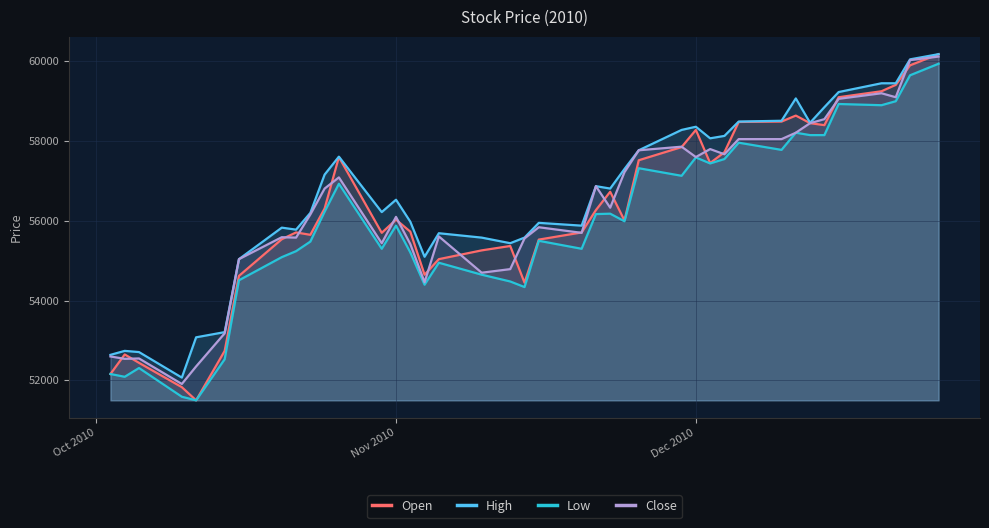

Reading left to right, transcribe all the data shown in this chart.

Open: 52160	52650	52440	51830	51500	52740	54620	55540	55710	55650	56310	57600	55700	56030	55730	54650	55040	55260	55370	54450	55530	55710	56270	56730	56010	57520	57850	58280	57450	57720	58480	58490	58640	58450	58400	59100	59250	59410	59900	60180
High: 52640	52740	52710	52070	53080	53210	55040	55830	55780	56200	57160	57610	56220	56530	55980	55100	55690	55580	55440	55580	55950	55880	56870	56810	57300	57770	58280	58360	58070	58130	58490	58510	59070	58460	58850	59230	59450	59450	60050	60180
Low: 52160	52090	52310	51590	51500	52530	54510	55090	55240	55480	56230	56930	55300	55880	55210	54400	54950	54650	54480	54340	55500	55300	56170	56180	55990	57320	57130	57590	57440	57550	57960	57780	58210	58150	58150	58930	58900	59000	59650	59940
Close: 52600	52540	52550	51910	52350	53180	55040	55590	55580	56160	56810	57090	55440	56100	55420	54460	55610	54700	54790	55560	55840	55700	56870	56330	57220	57770	57860	57600	57800	57670	58050	58050	58210	58450	58550	59060	59200	59100	60030	60120